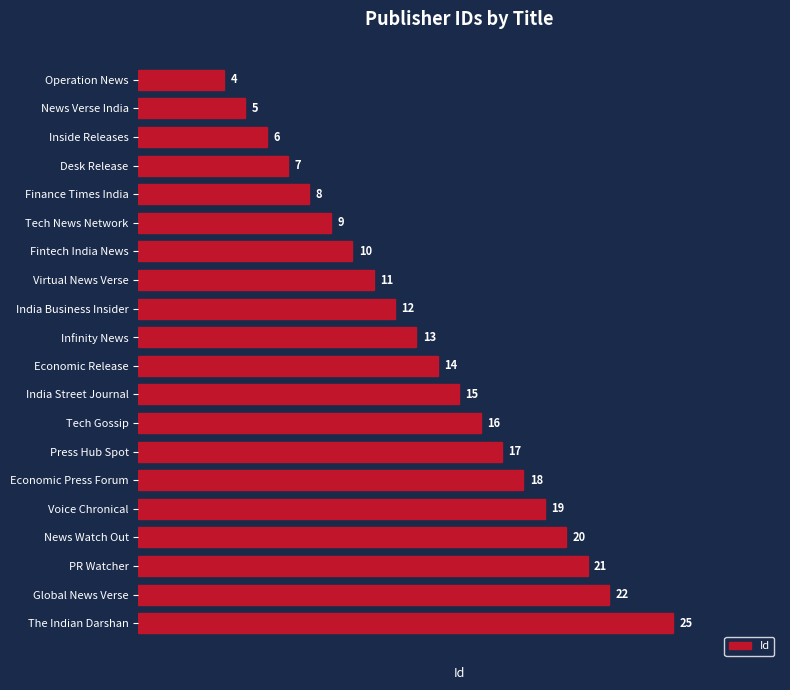

Reading bottom to top, transcribe all the data shown in this chart.

The Indian Darshan=25	Global News Verse=22	PR Watcher=21	News Watch Out=20	Voice Chronical=19	Economic Press Forum=18	Press Hub Spot=17	Tech Gossip=16	India Street Journal=15	Economic Release=14	Infinity News=13	India Business Insider=12	Virtual News Verse=11	Fintech India News=10	Tech News Network=9	Finance Times India=8	Desk Release=7	Inside Releases=6	News Verse India=5	Operation News=4